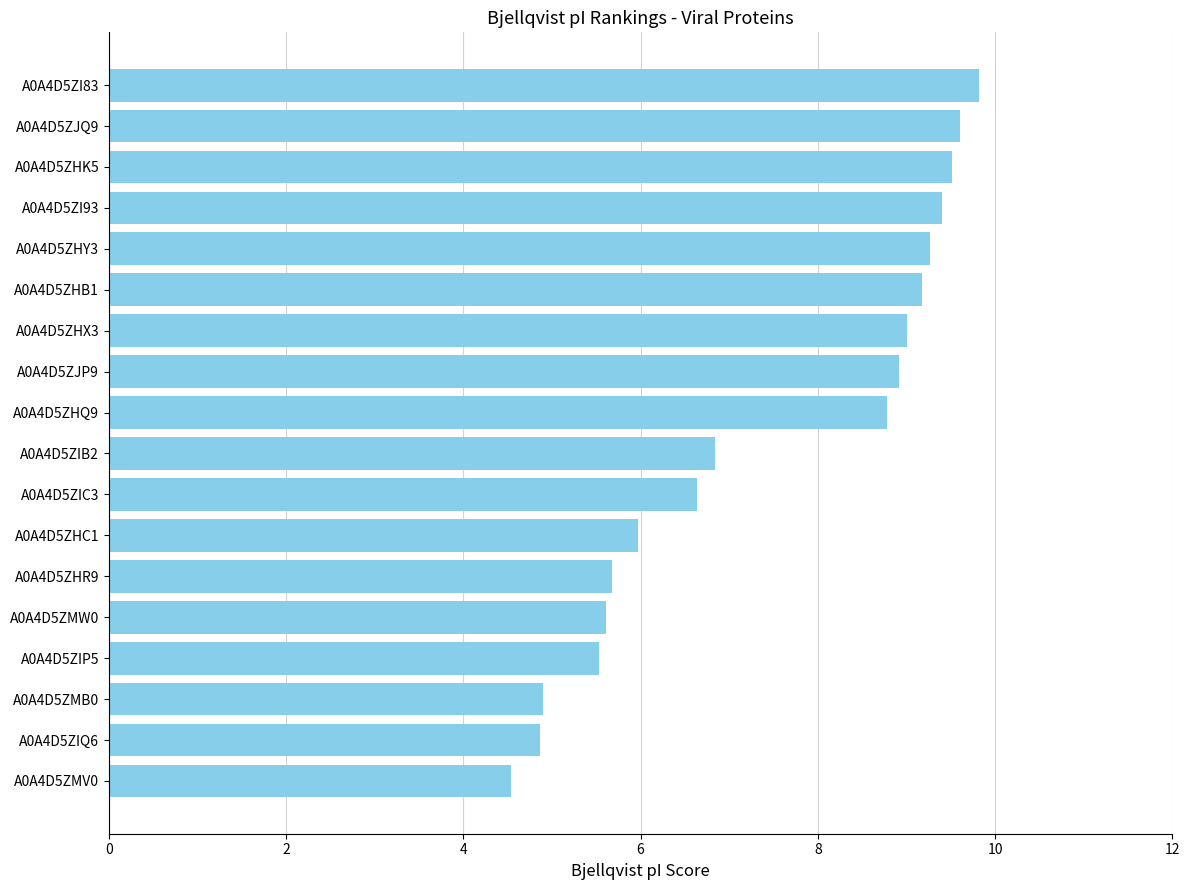

At which label is the value closest to 7?

A0A4D5ZIB2